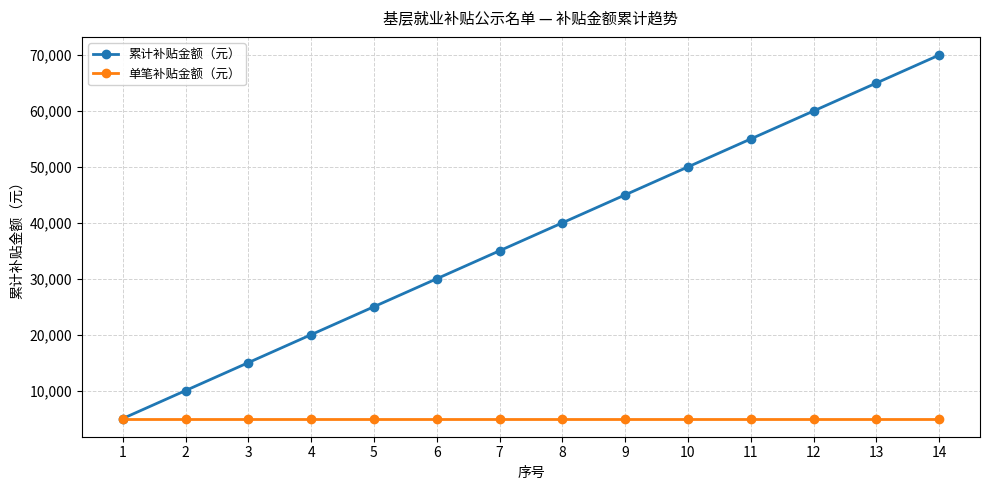

At how many categories does at least one series exceed 31474?

8